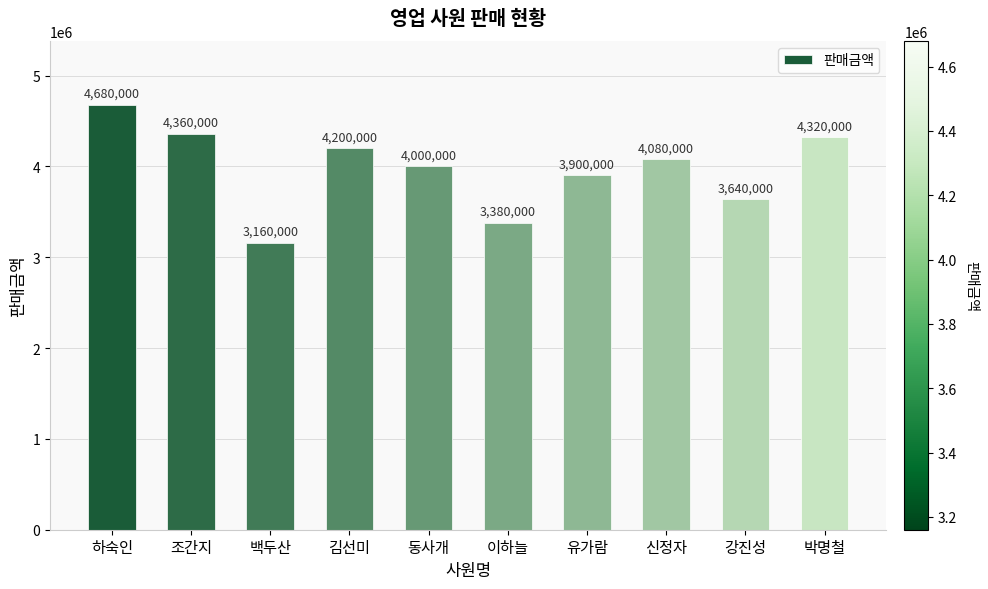

At which label does the data first exceed 4080000?

하숙인